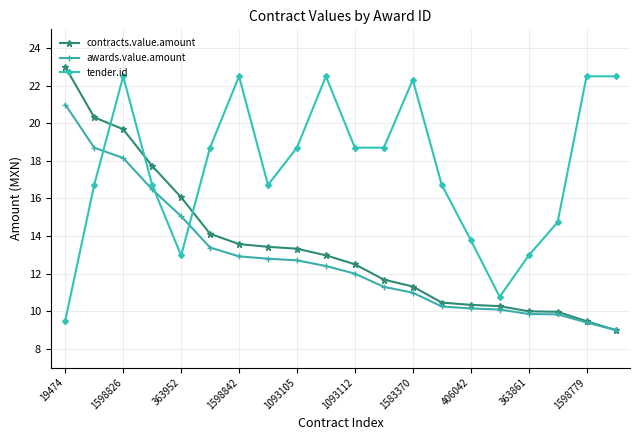

What is the maximum value shown in the chart?

23.0